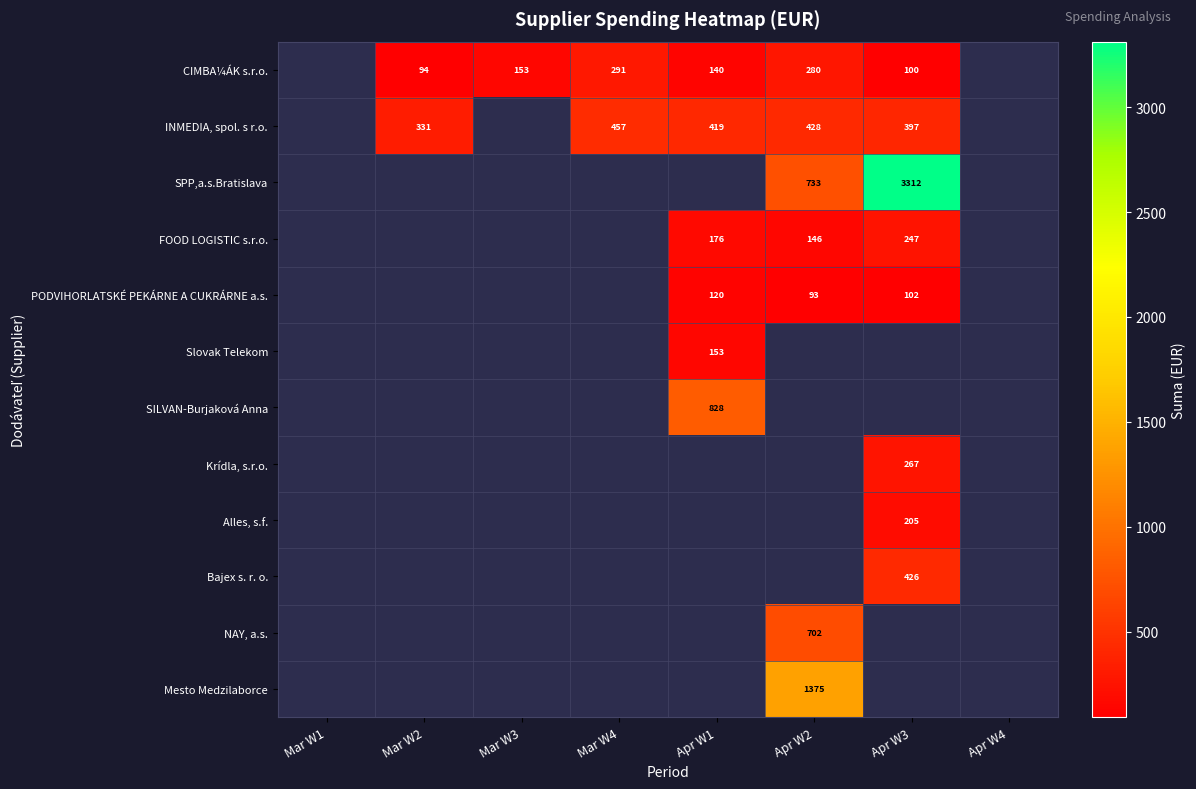

The value of CIMBA¼ÁK s.r.o. at Apr W2 is 164. True or false?

False